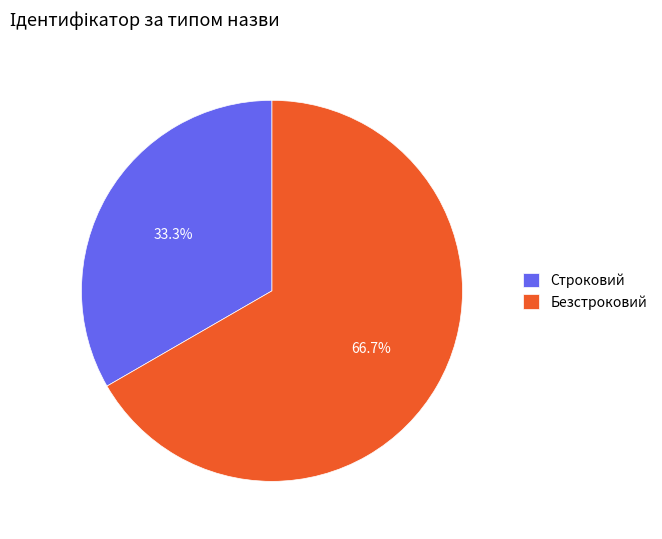

How many segments does this pie chart have?

2